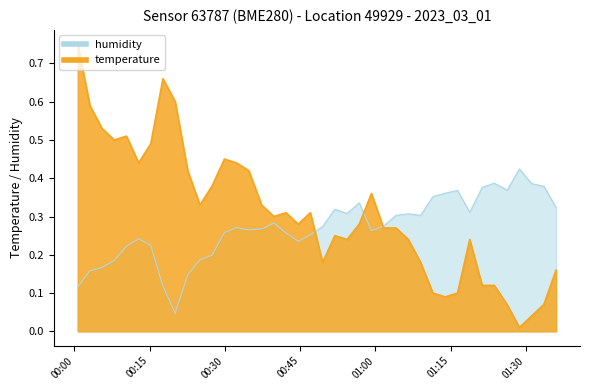

What is the difference between the maximum and second lowest values in the humidity series?

0.3